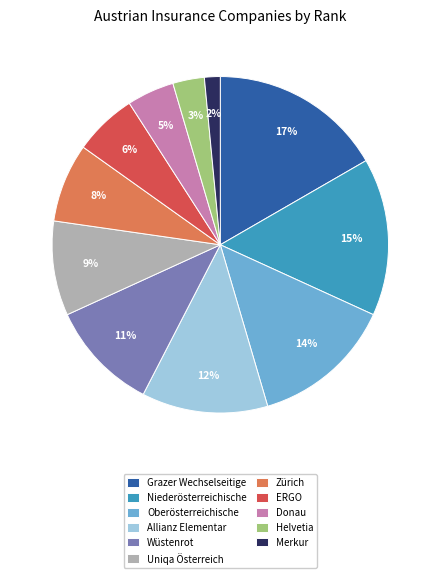

True or false: Uniqa Österreich accounts for 19% of the total.

False